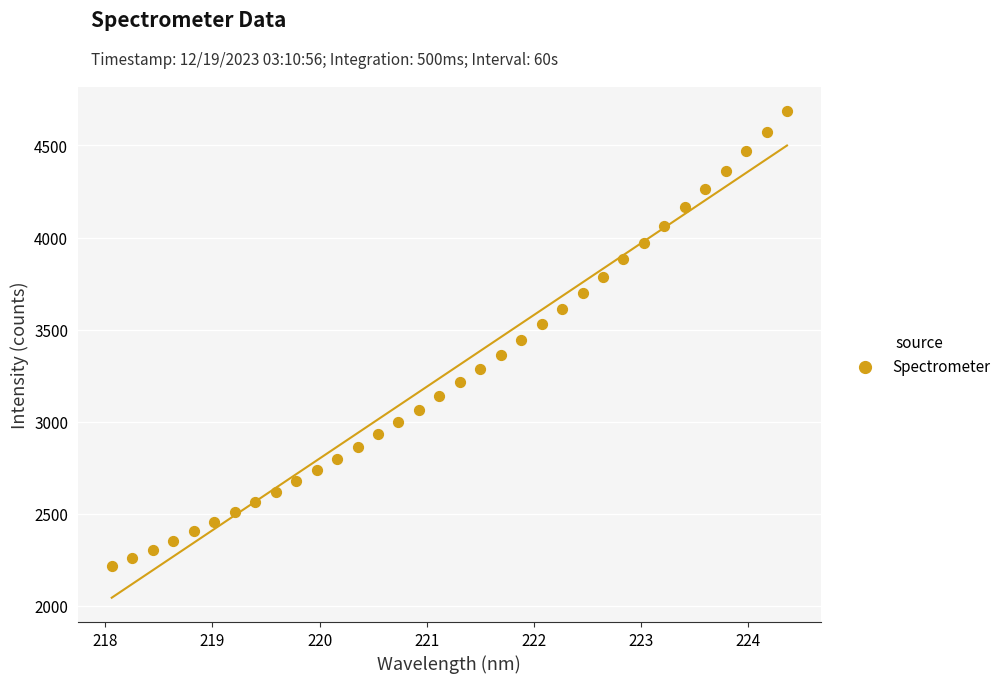

What is the range of X values (max minus min)?

6.3